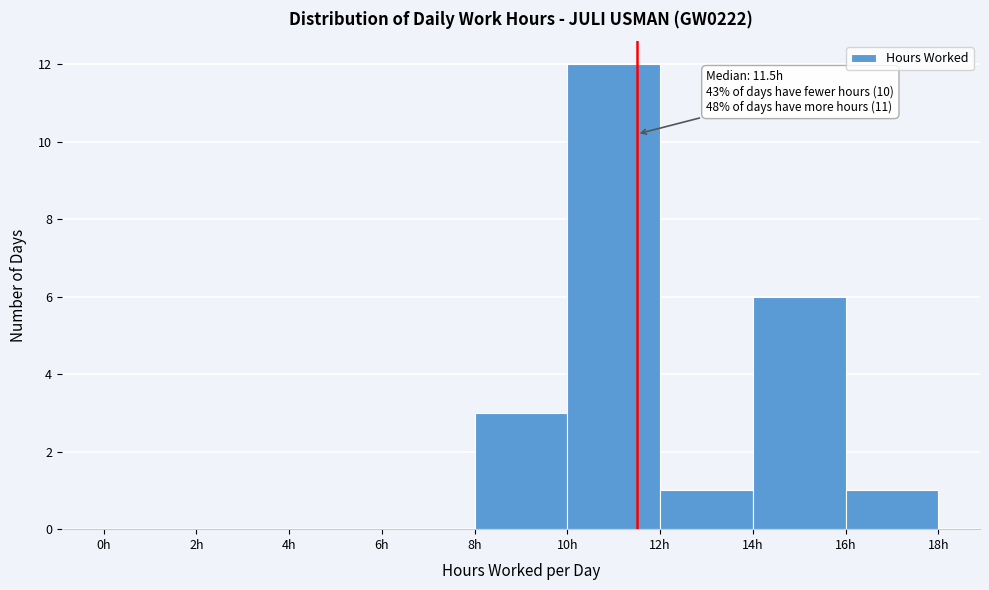

Over which range of the x-axis is the bar tallest?

10 to 12